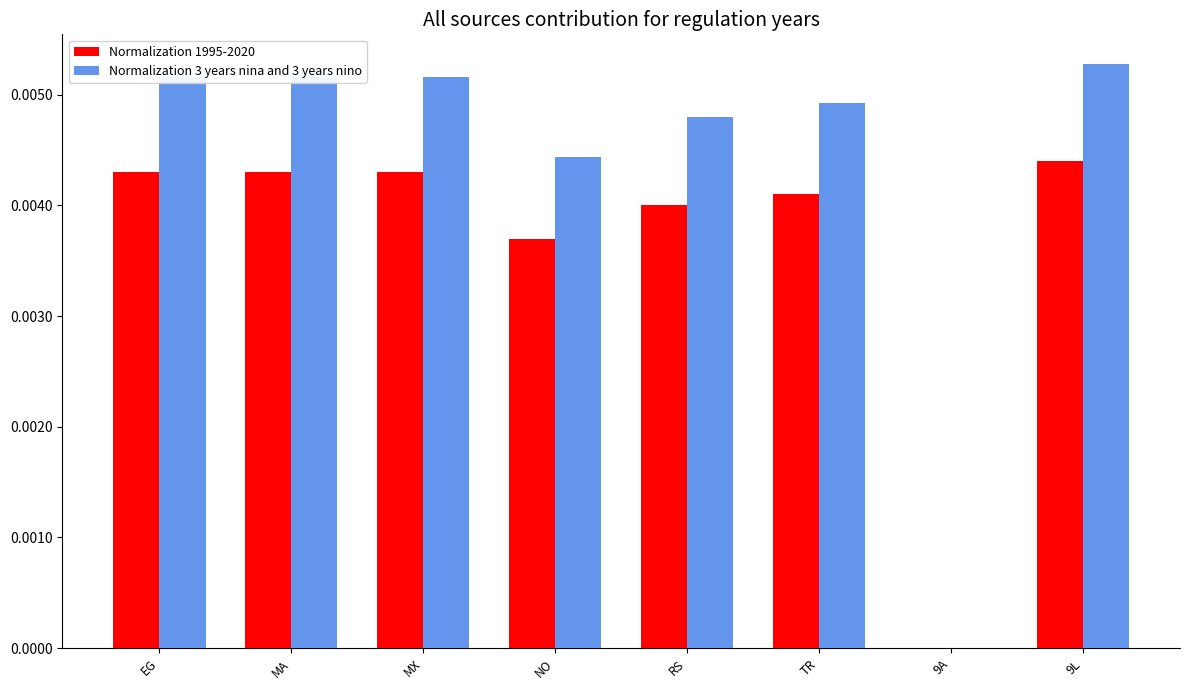

How many values in the Normalization 1995-2020 series exceed 0?

7